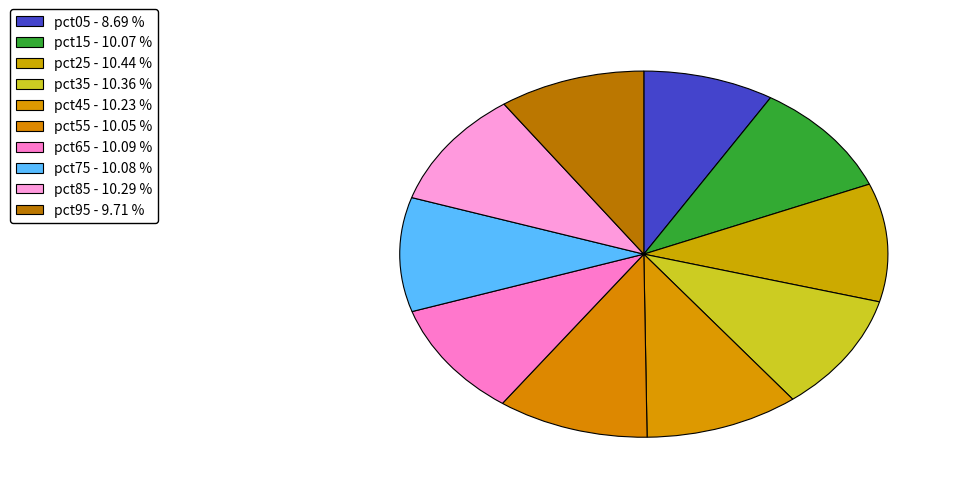

To the nearest percent, what portion does pct35 represent?

10%